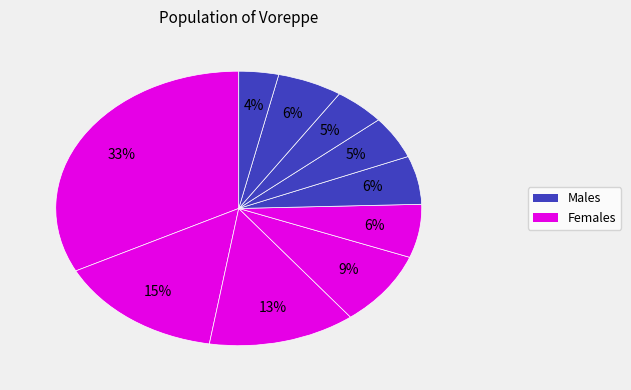

Is there any slice that represents more than half of the pie?

No